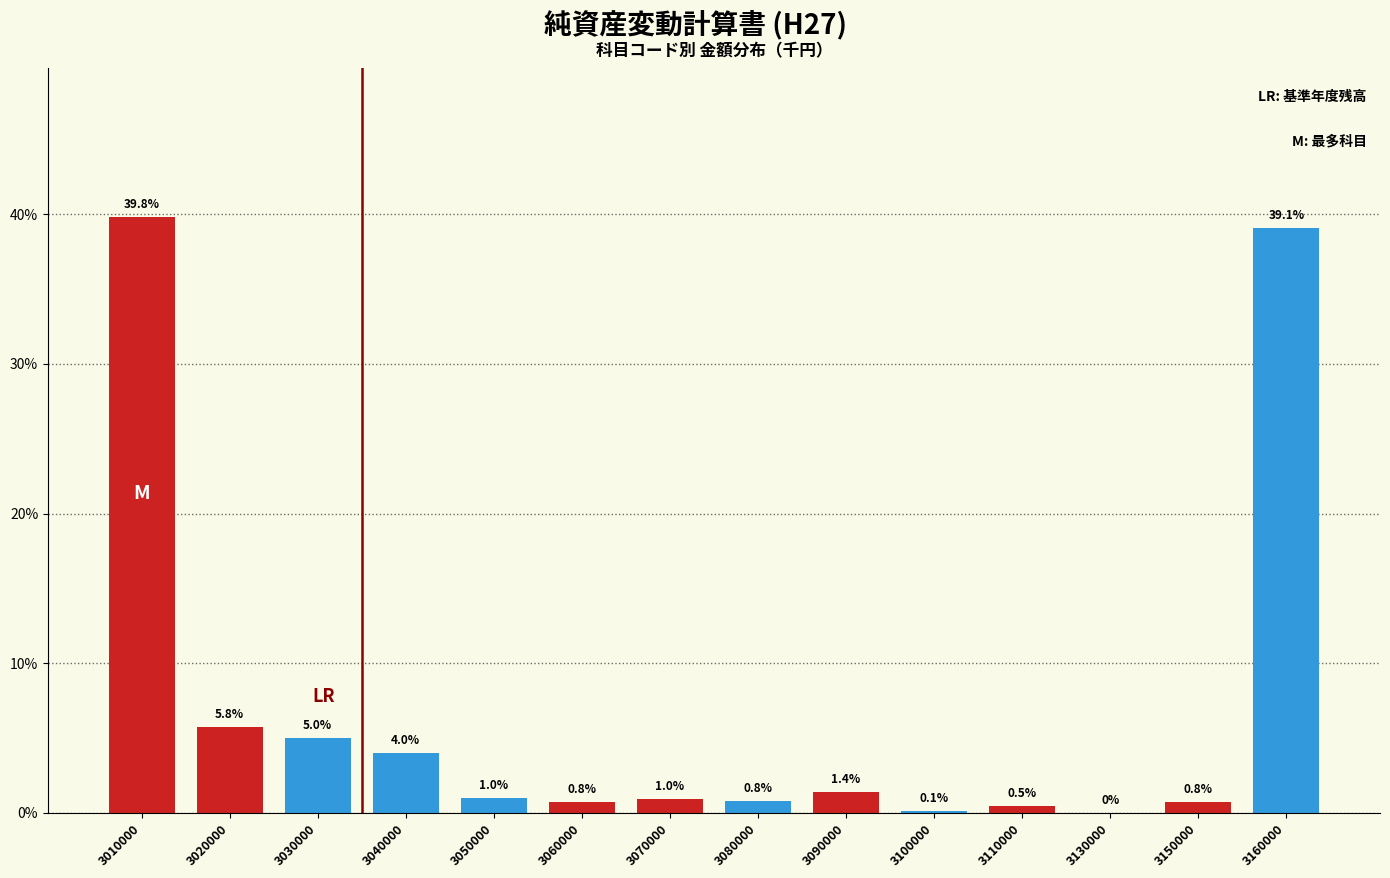

What is the ratio of the value at 3010000 to the value at 3030000?

8.0